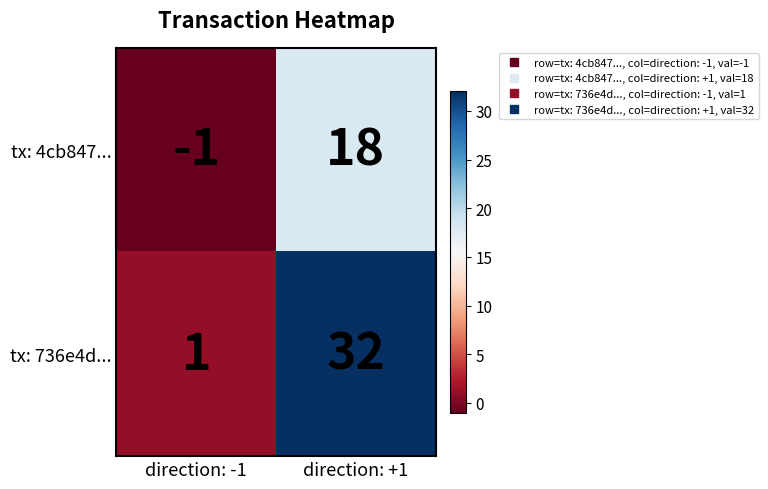

Count the number of categories in the chart.

2